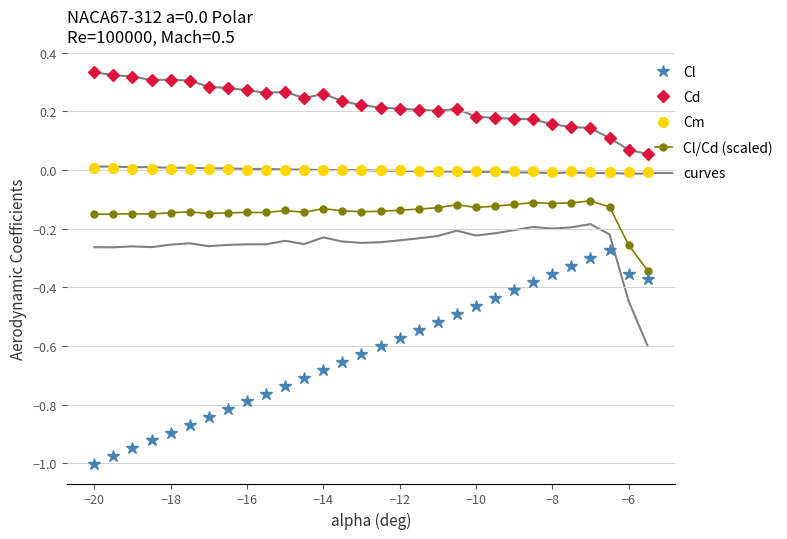

Does the chart have visible grid lines?

Yes